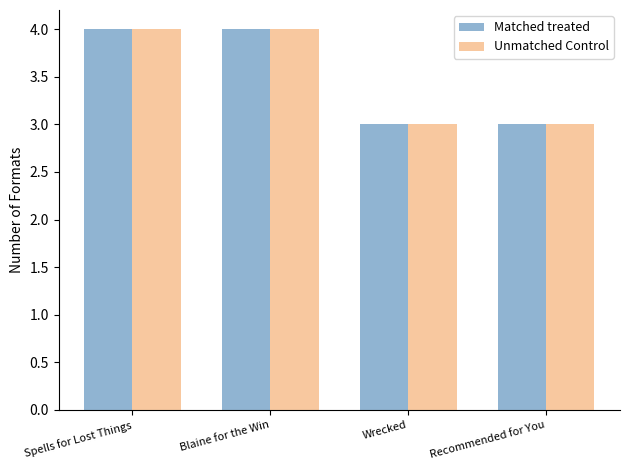

Is it true that Unmatched Control equals 5 at Wrecked?

False